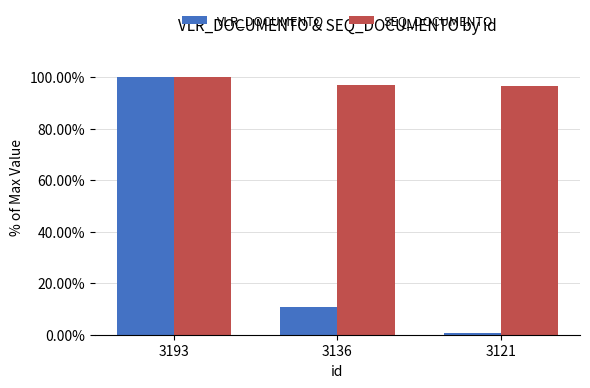

The value of SEQ_DOCUMENTO at 3136 is 97.1. True or false?

True